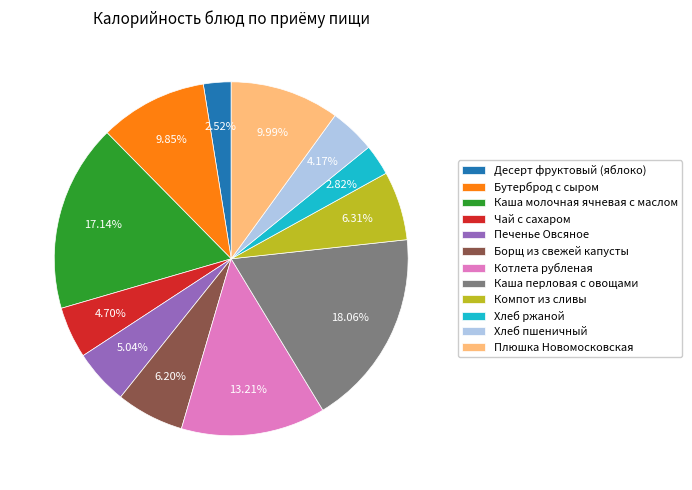

True or false: Каша перловая с овощами accounts for 5% of the total.

False